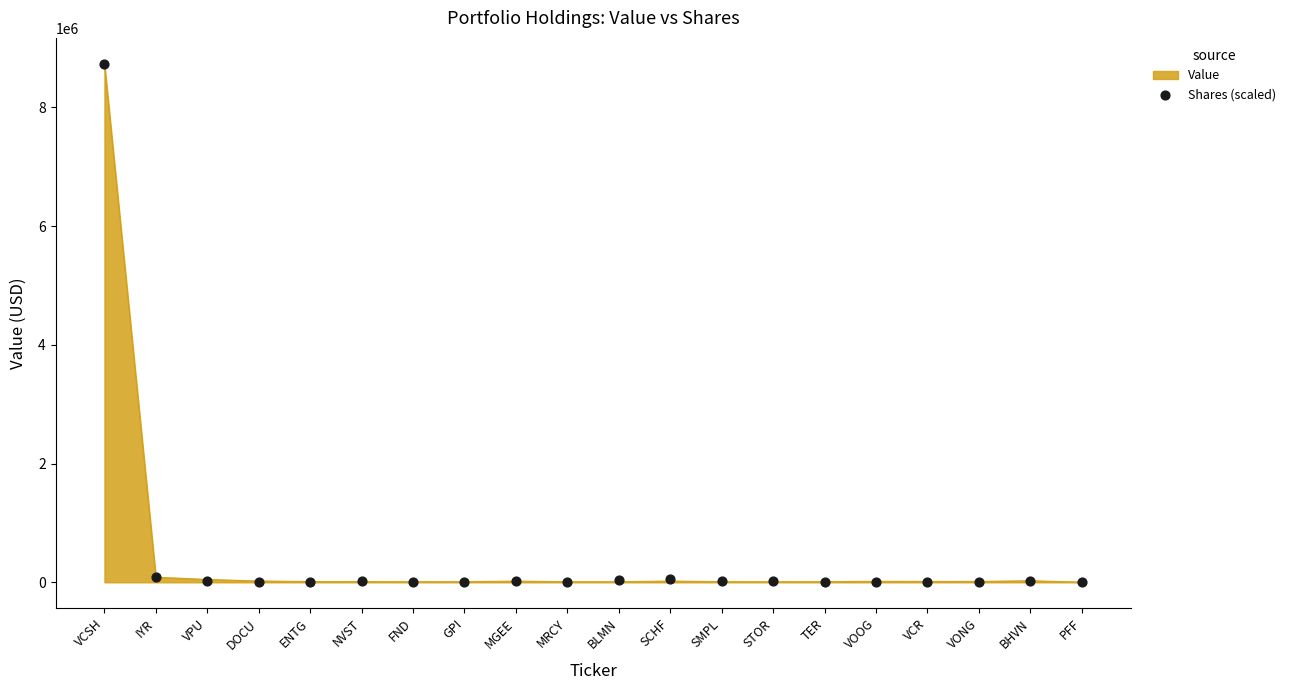

Between TER and IYR, which is larger?

IYR